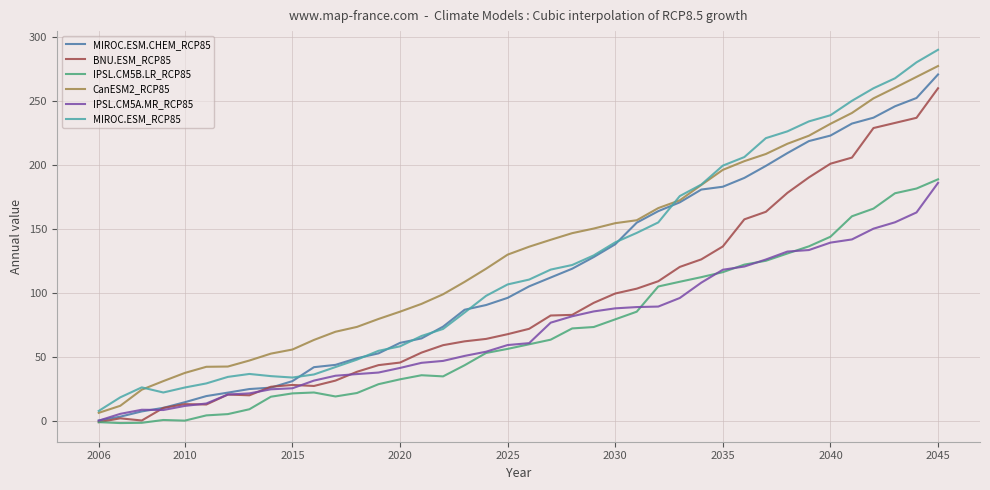

What is the highest value of the BNU.ESM_RCP85 series?

260.0